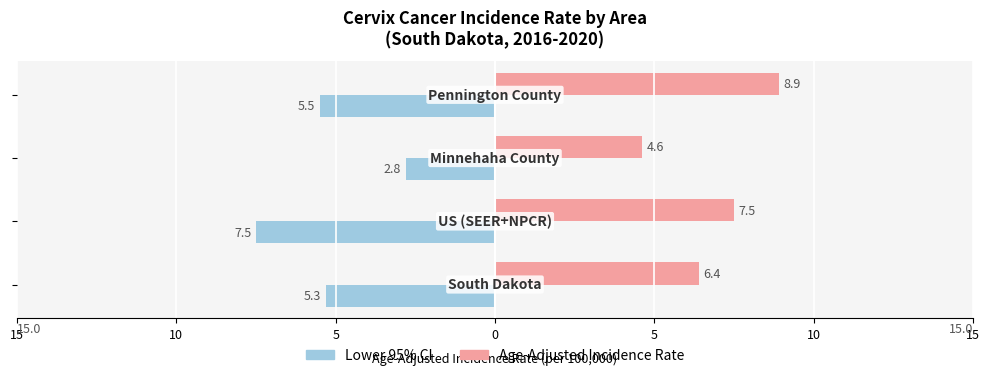

What are all the series names shown in the legend?

Lower 95% CI, Age-Adjusted Incidence Rate